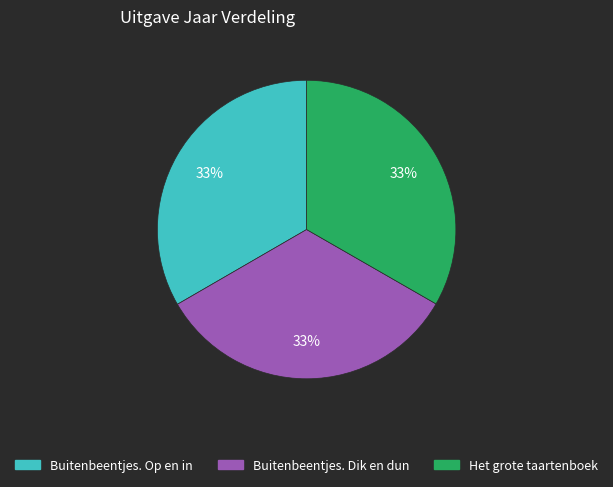

To the nearest percent, what percentage of the pie is Het grote taartenboek?

33%